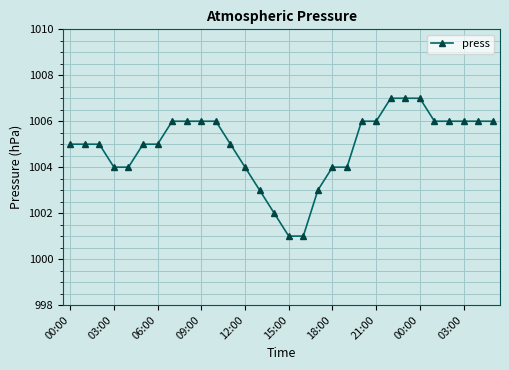

Count the values in the range 1004 to 1006.

22